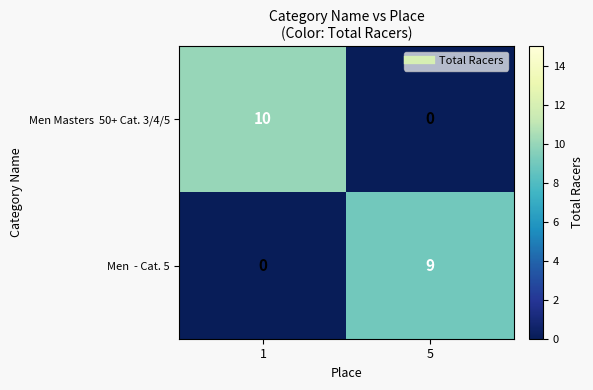

At how many categories does at least one series exceed 6?

2